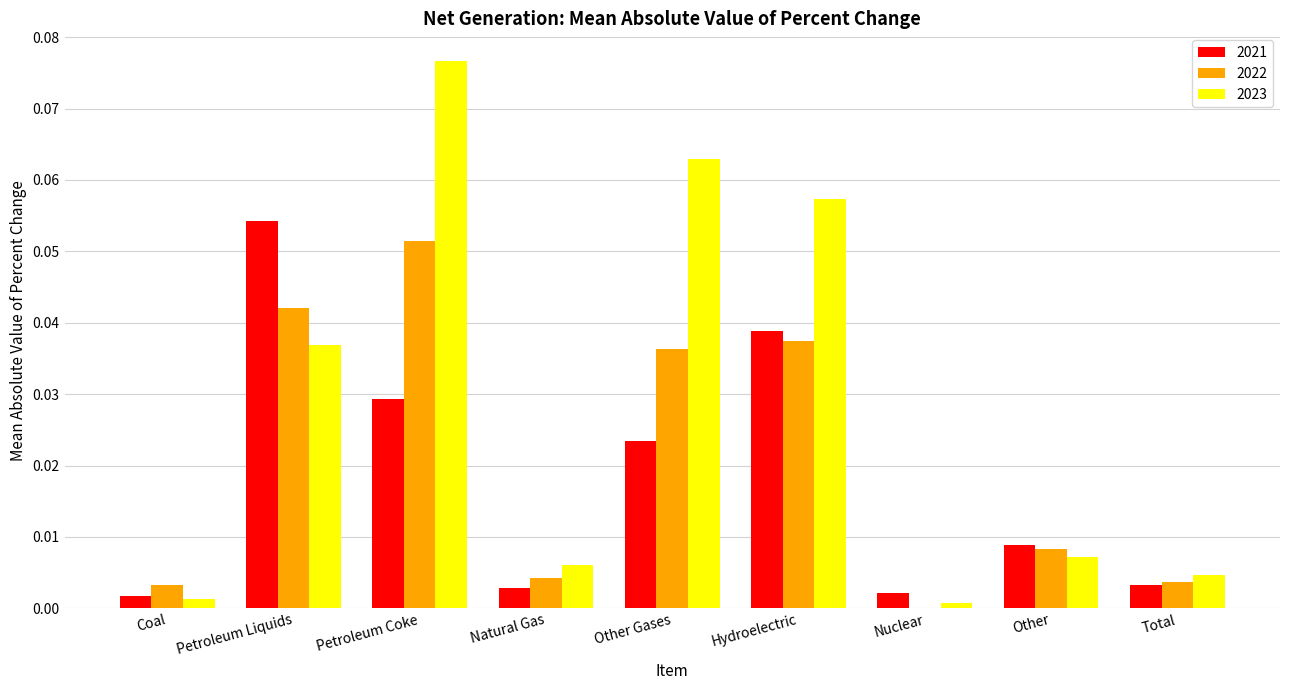

Which series has the largest total across all categories?

2023